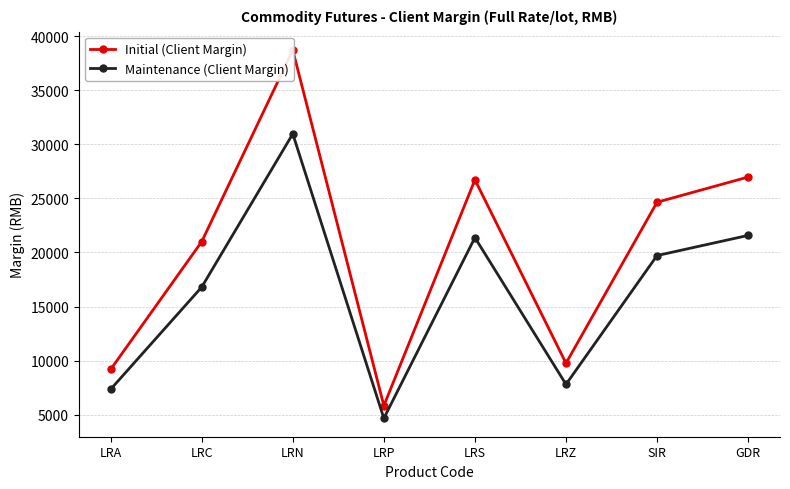

What are all the series names shown in the legend?

Initial (Client Margin), Maintenance (Client Margin)